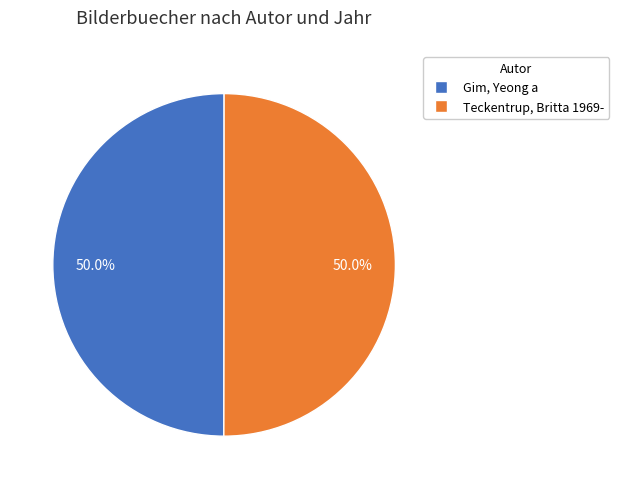

What percentage do Teckentrup, Britta 1969- and Gim, Yeong a together represent?

100.0%